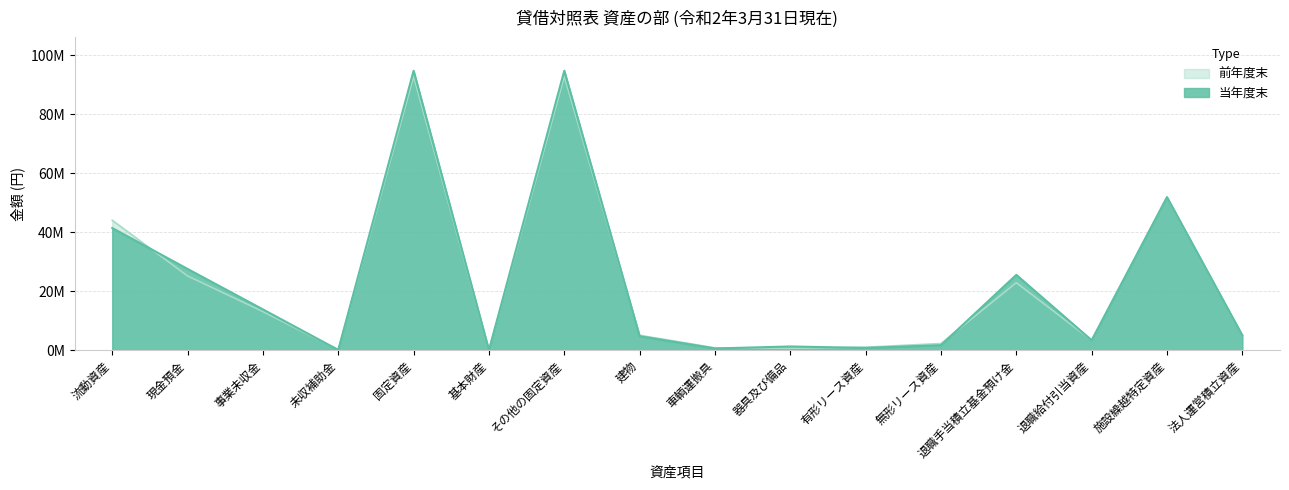

Which series ends up on top after the final intersection of 当年度末 and 前年度末?

当年度末